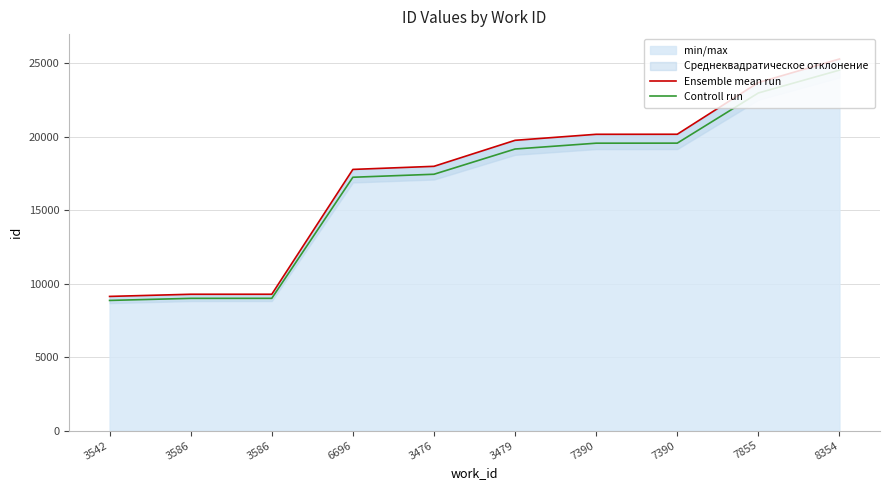

True or false: Ensemble mean run and Controll run intersect in this chart.

False